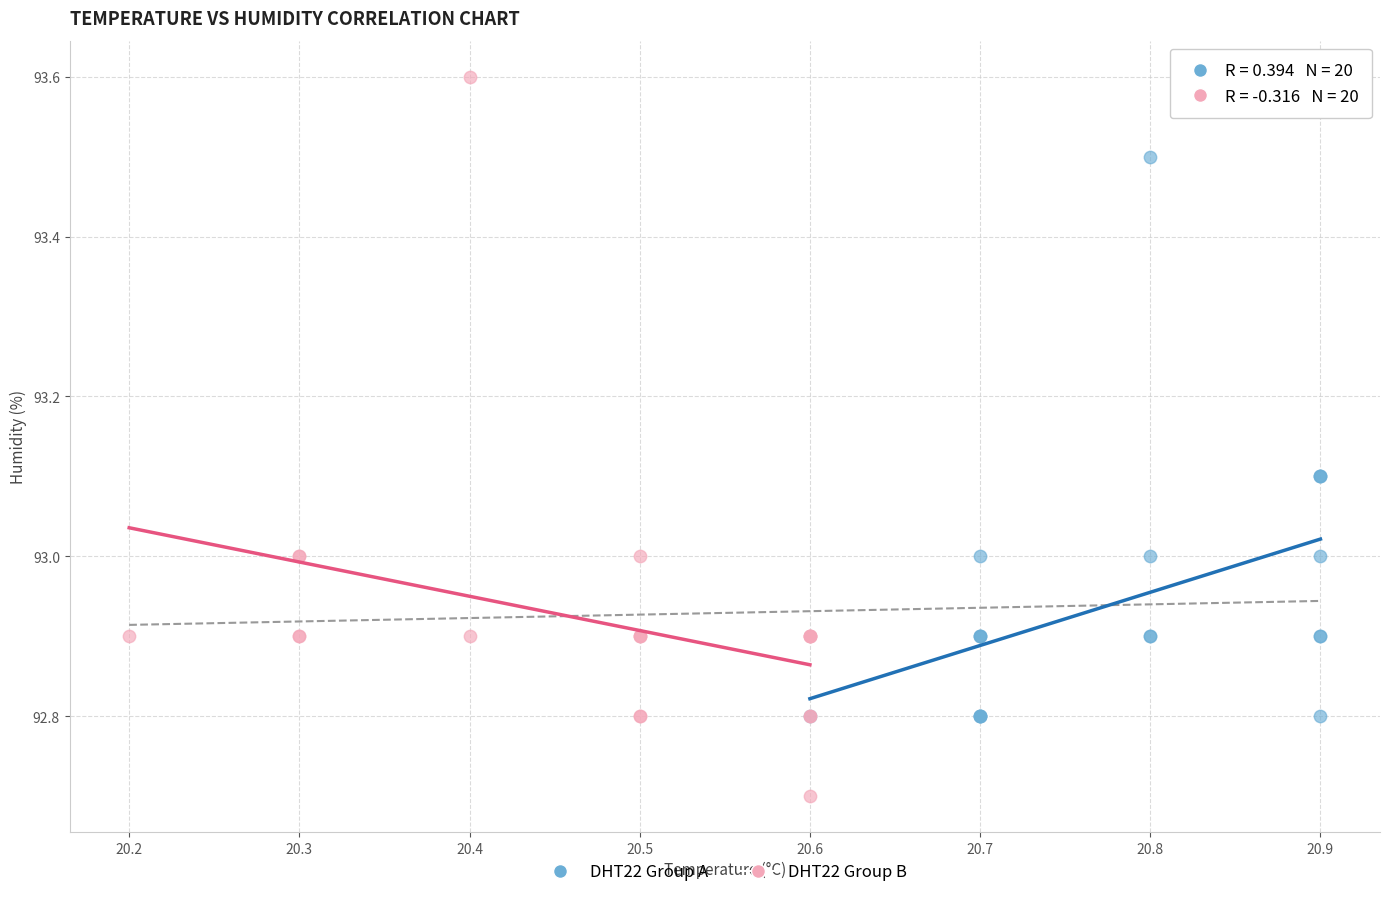

What are all the series names shown in the legend?

DHT22 Group A, DHT22 Group B